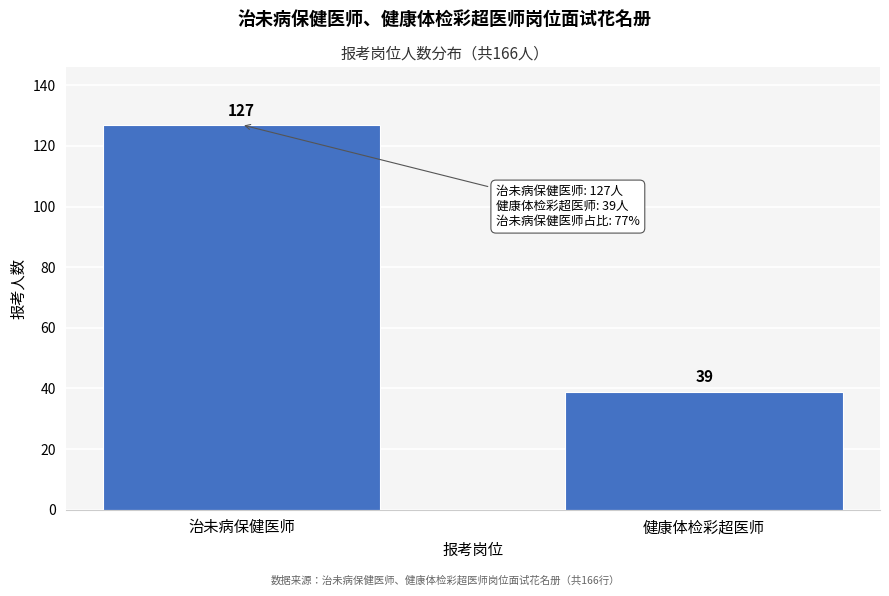

Reading right to left, list all the values displayed in this chart.

39	127